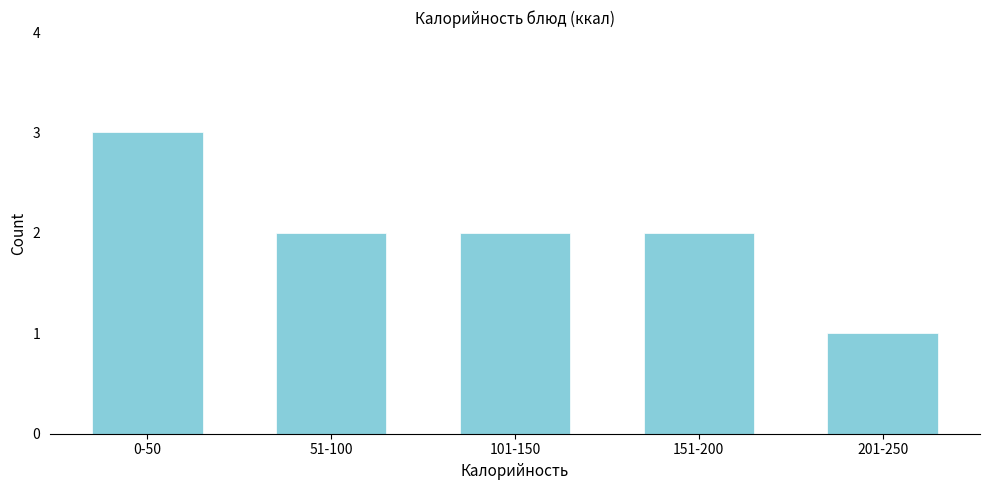

Reading left to right, extract all data points from this chart.

3	2	2	2	1